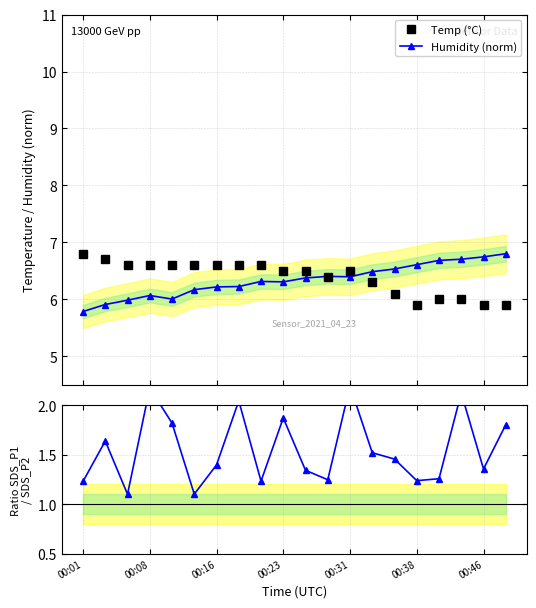

What is the value of the Temp (°C) point at the 20th from the left?

5.9